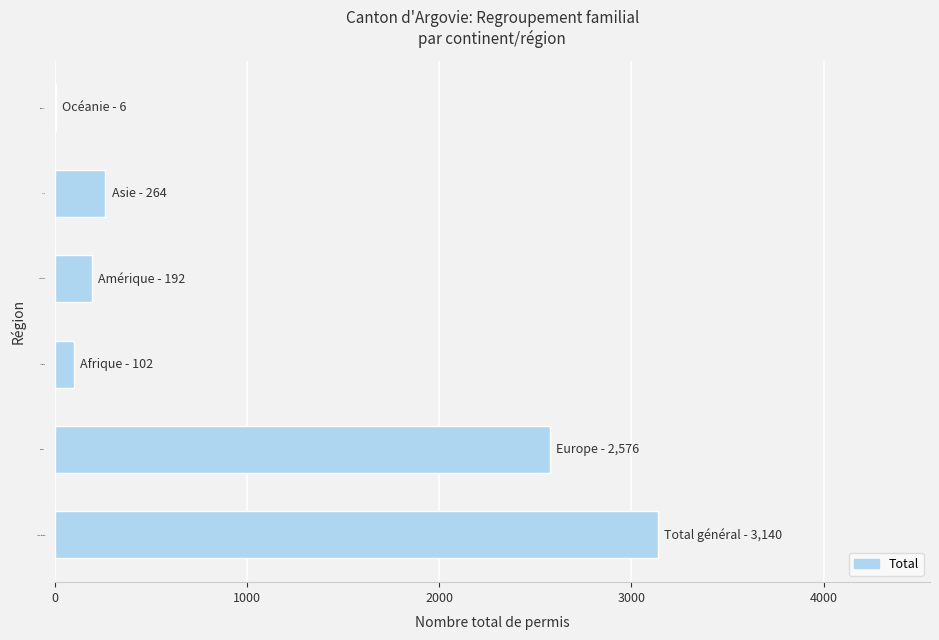

How many categories are shown in the chart?

6